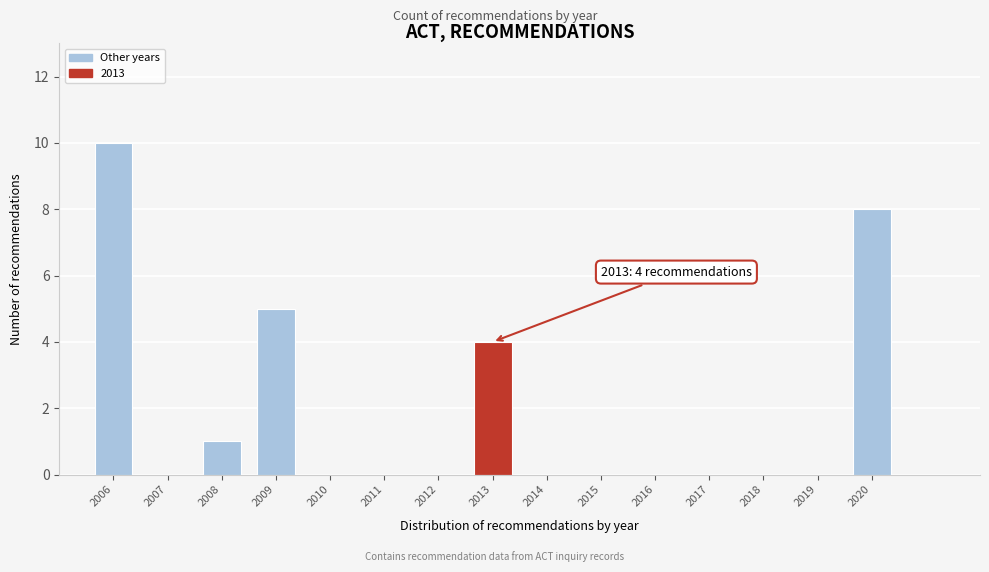

Reading left to right, list all the values displayed in this chart.

2006=10	2007=0	2008=1	2009=5	2010=0	2011=0	2012=0	2013=4	2014=0	2015=0	2016=0	2017=0	2018=0	2019=0	2020=8